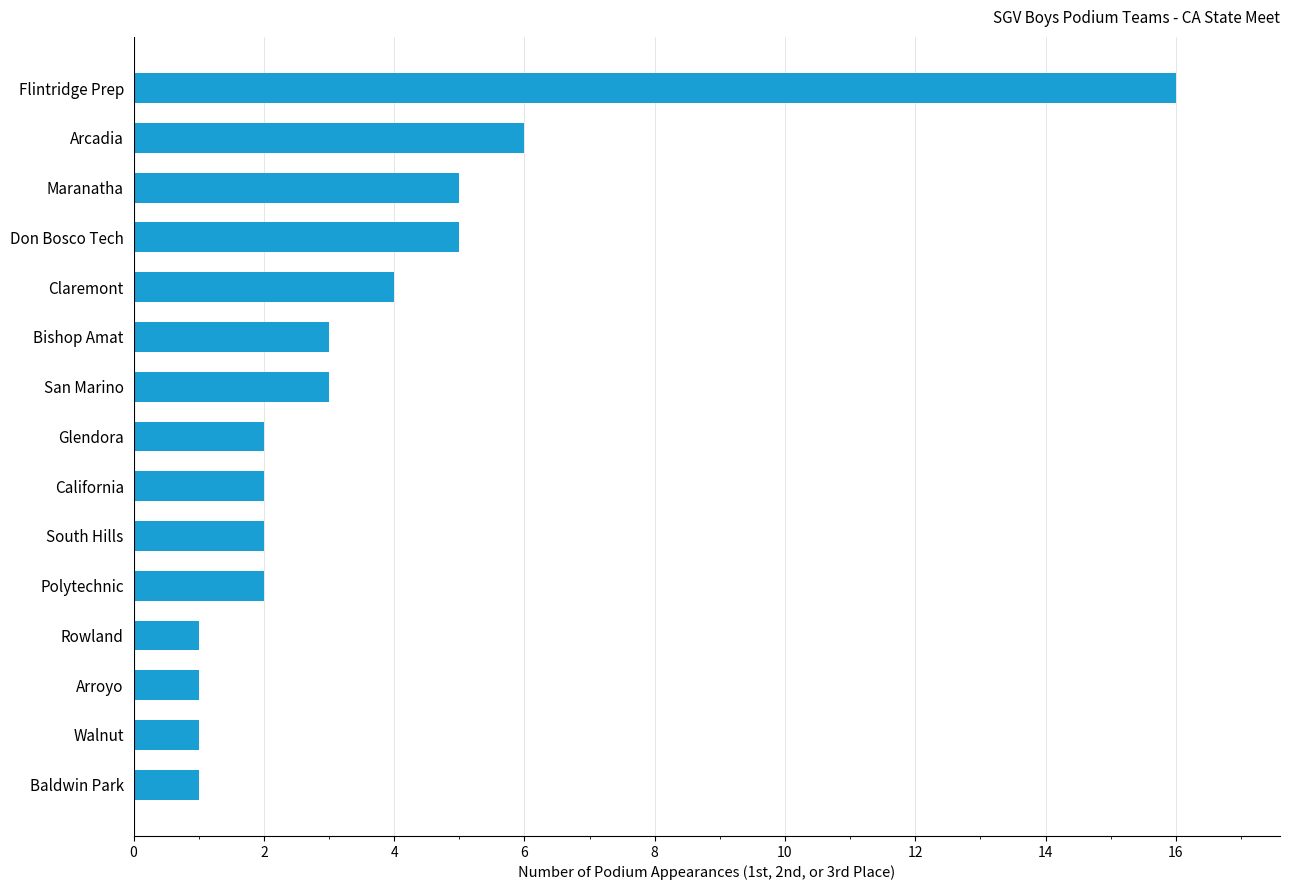

The value at Arcadia is 6. True or false?

True